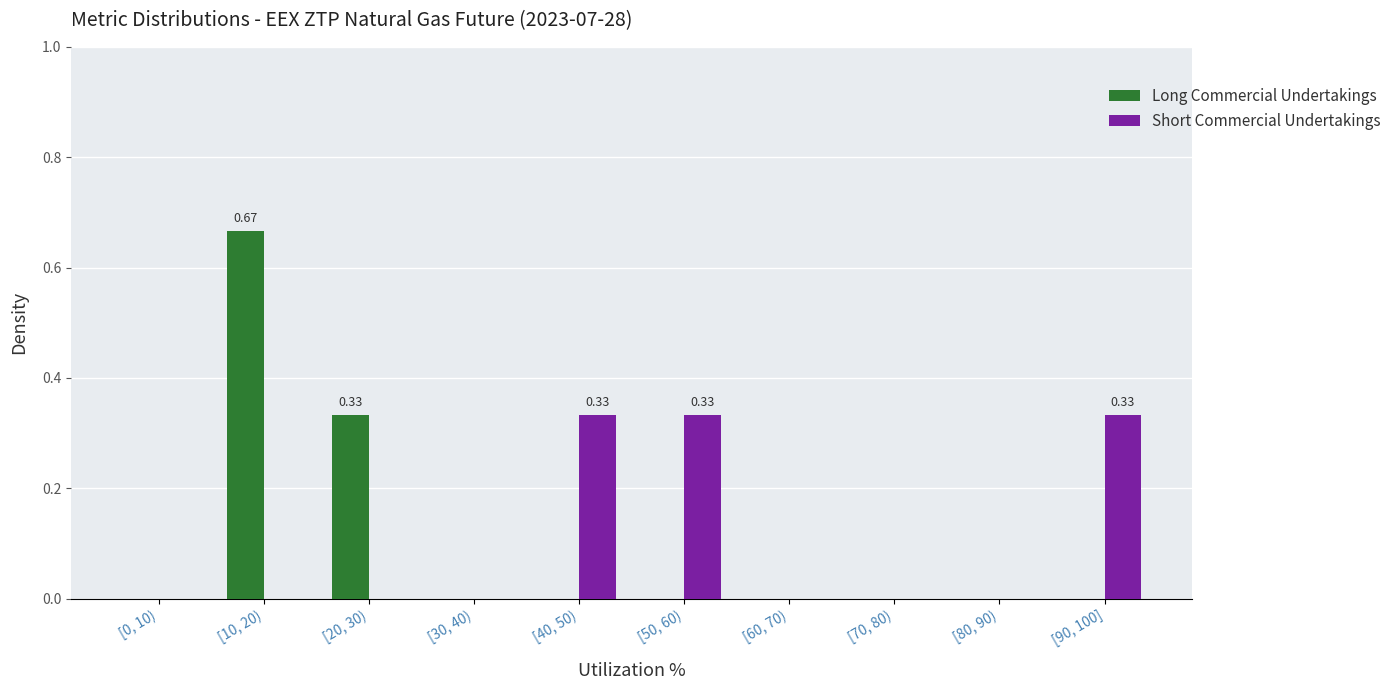

Between [20, 30) and [60, 70), which series saw the biggest shift?

Long Commercial Undertakings